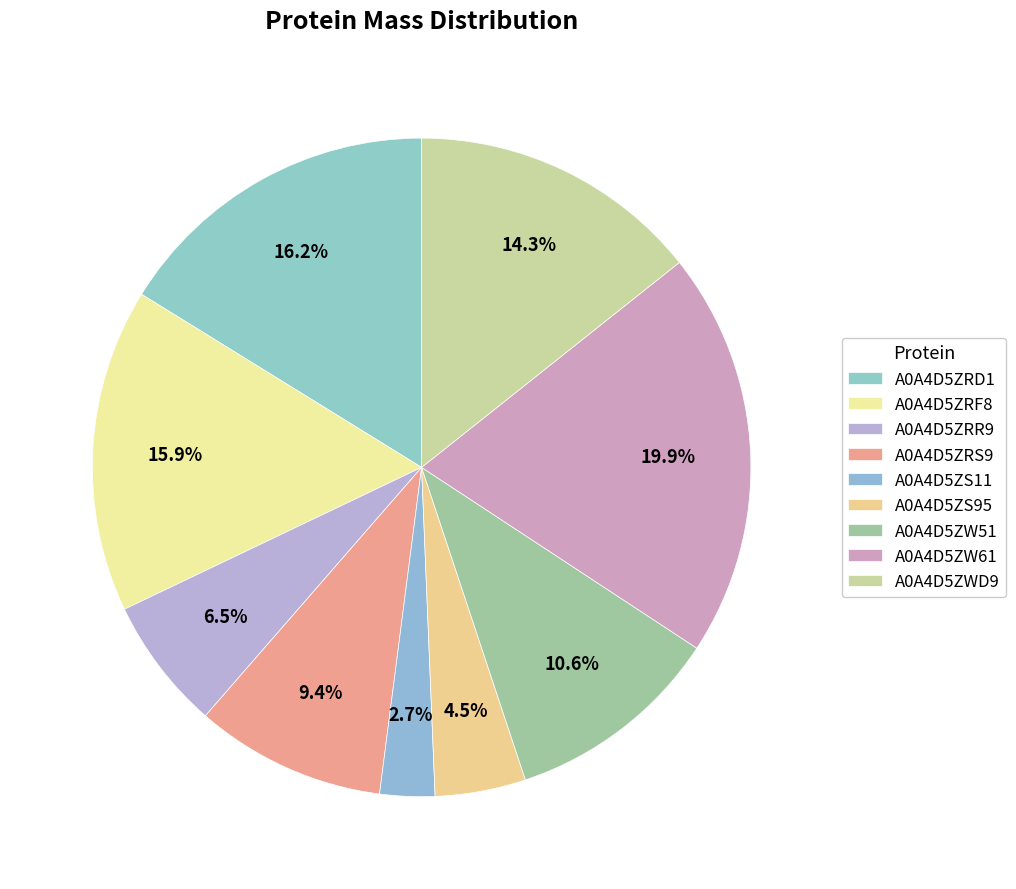

How many slices are in this pie chart?

9